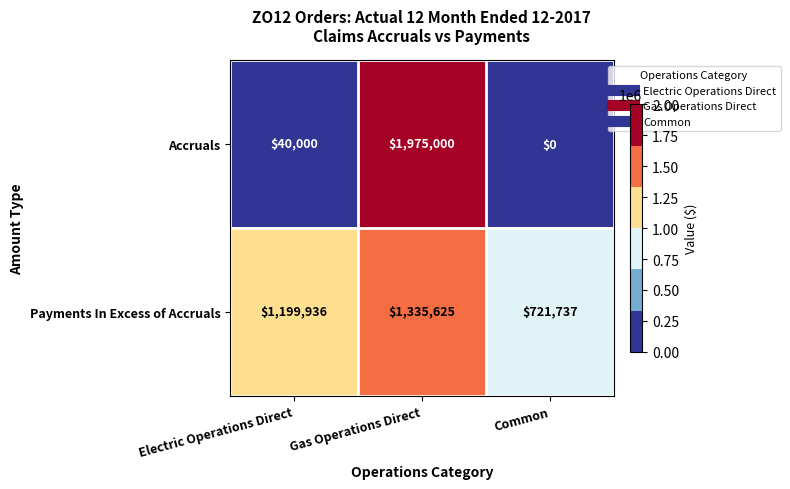

At which category does the chart reach its minimum across all series?

Common